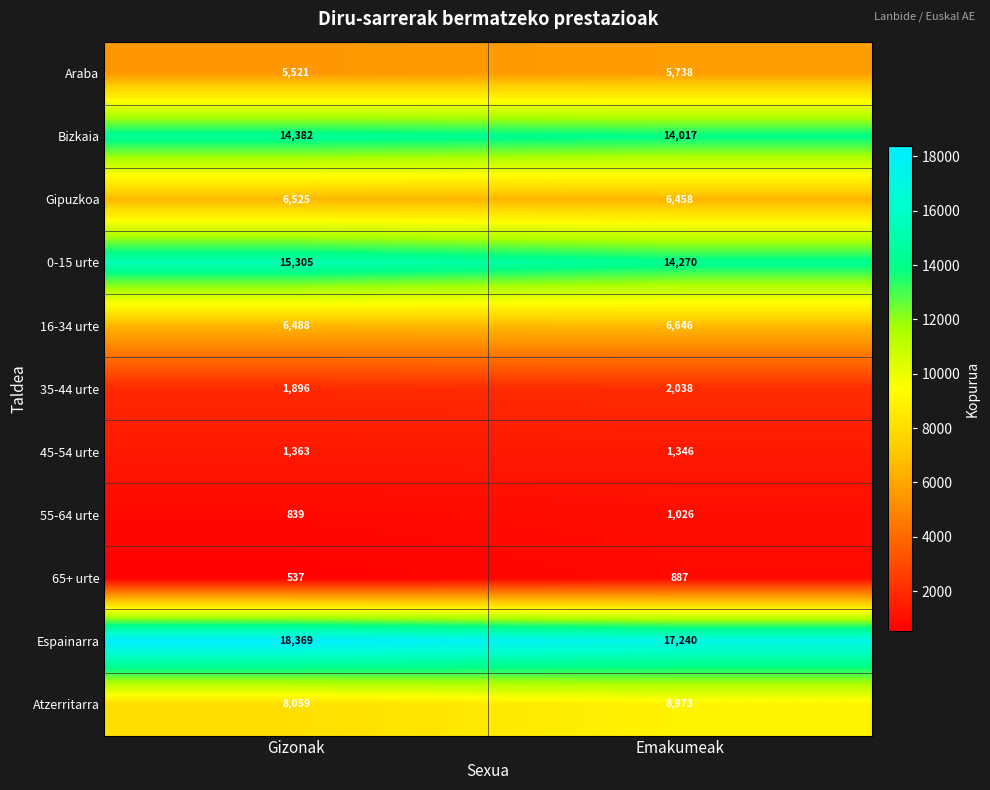

Read the Bizkaia value at Emakumeak.

14017